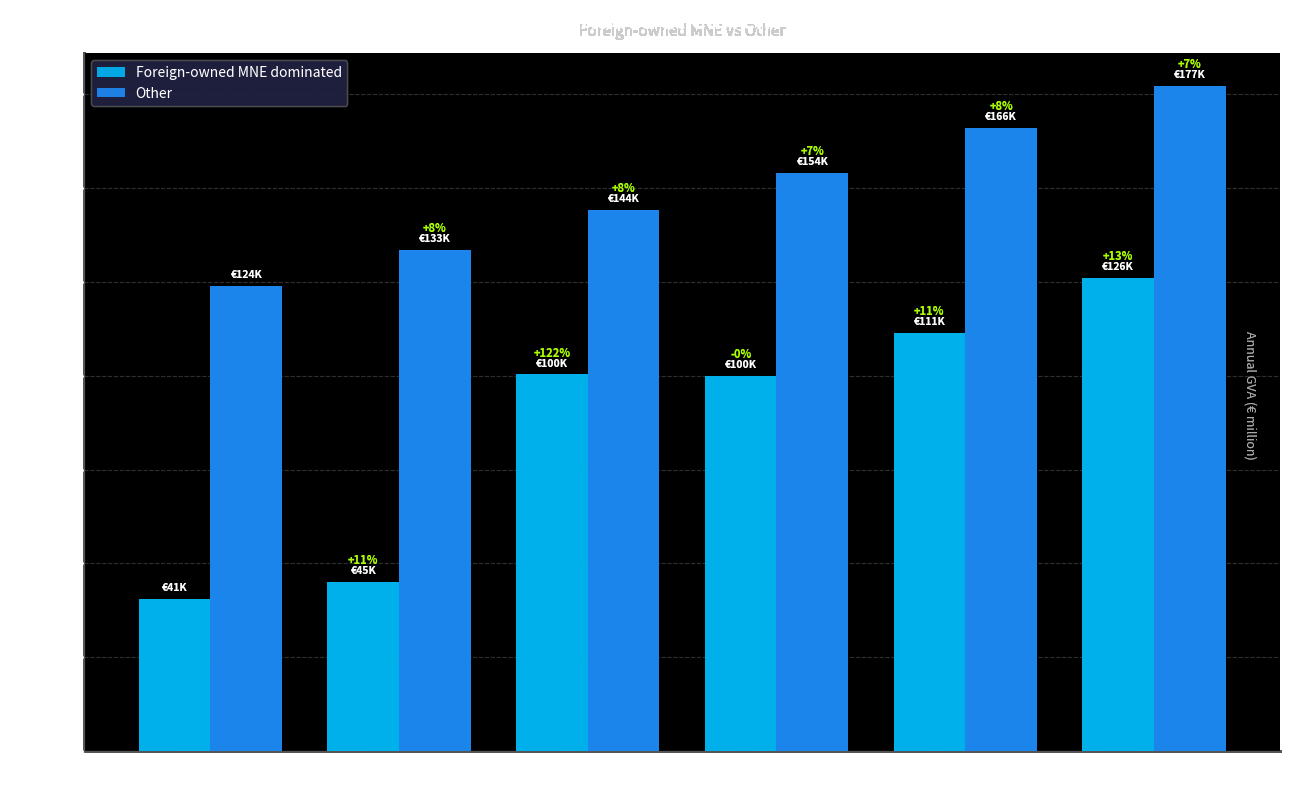

What is the lowest value of the Foreign-owned MNE dominated series?

40616.1